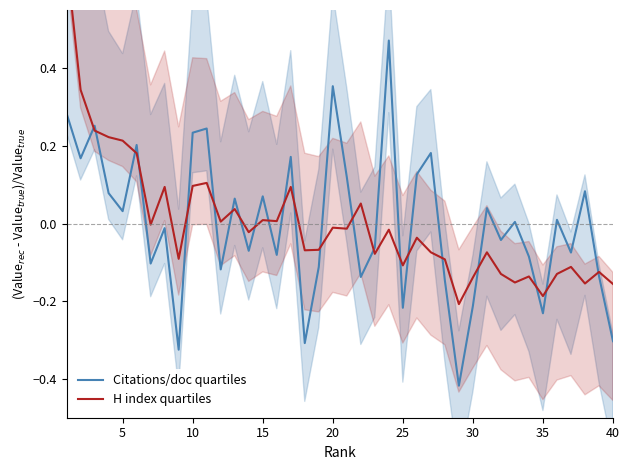

True or false: H index quartiles has more than 1 points higher than both neighbors.

True